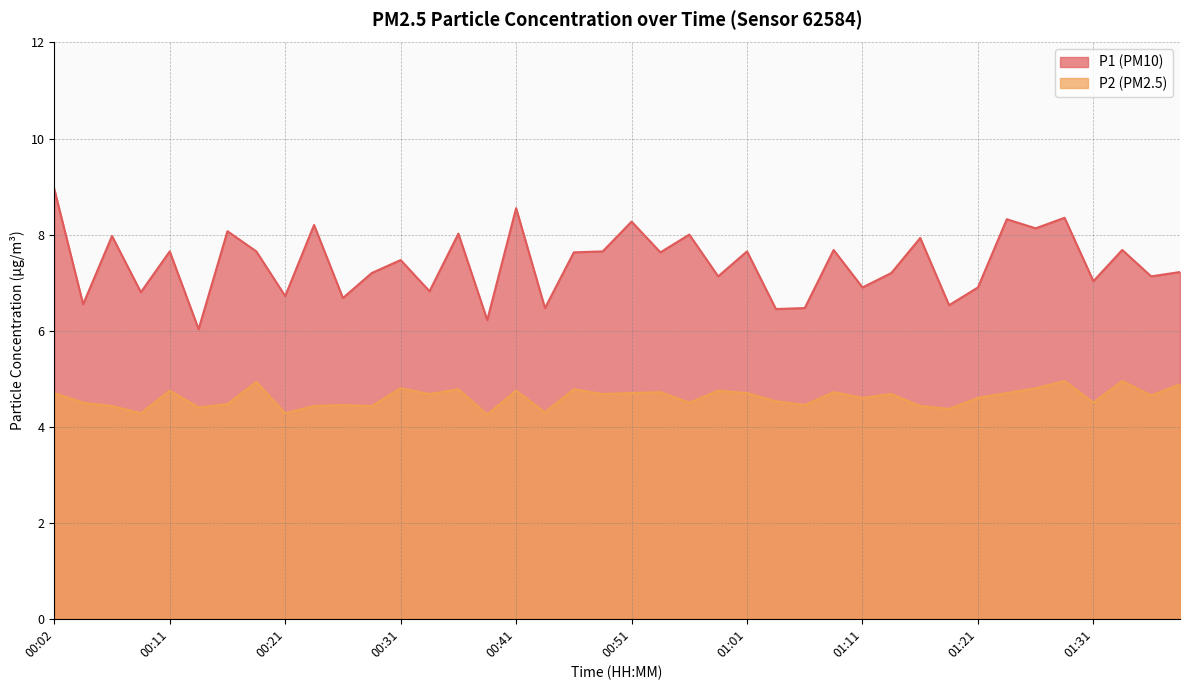

Which series has the largest total across all categories?

P1